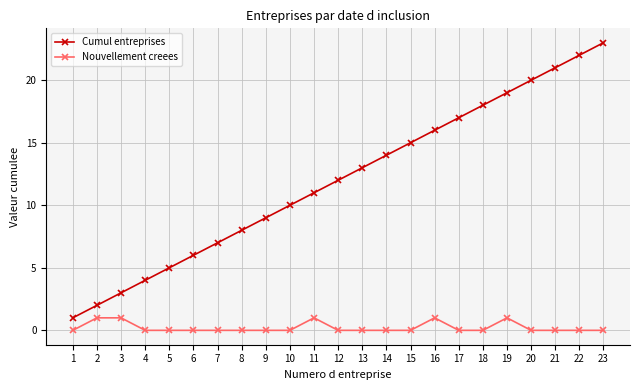

How many data points in Cumul entreprises are less than 12?

11